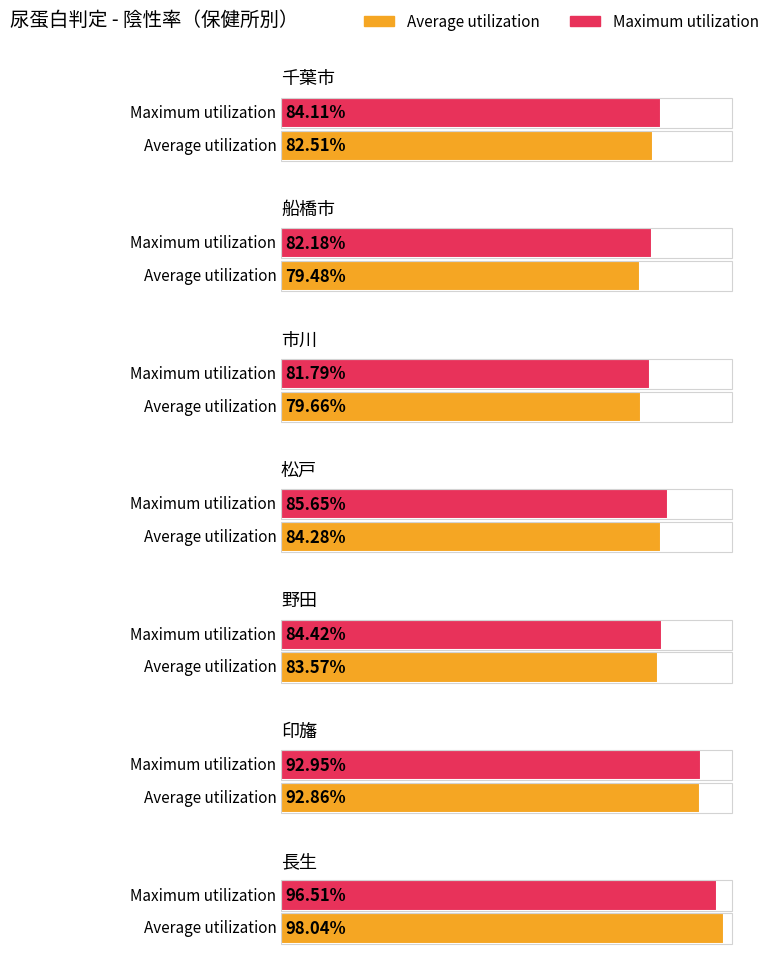

Count the number of categories in the chart.

7